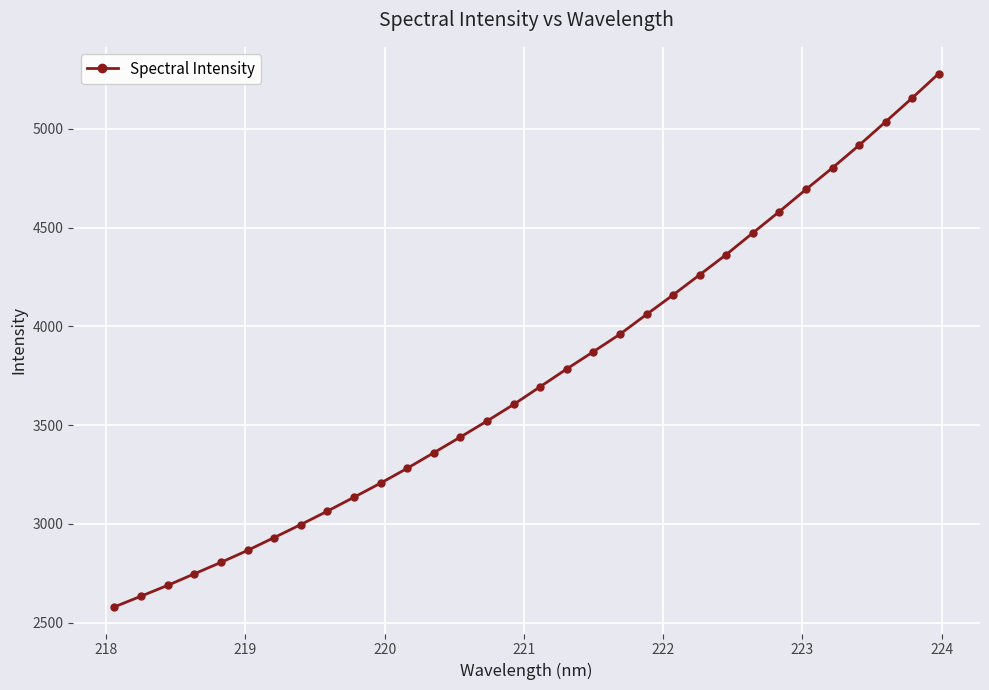

How many lines are shown in the chart?

1